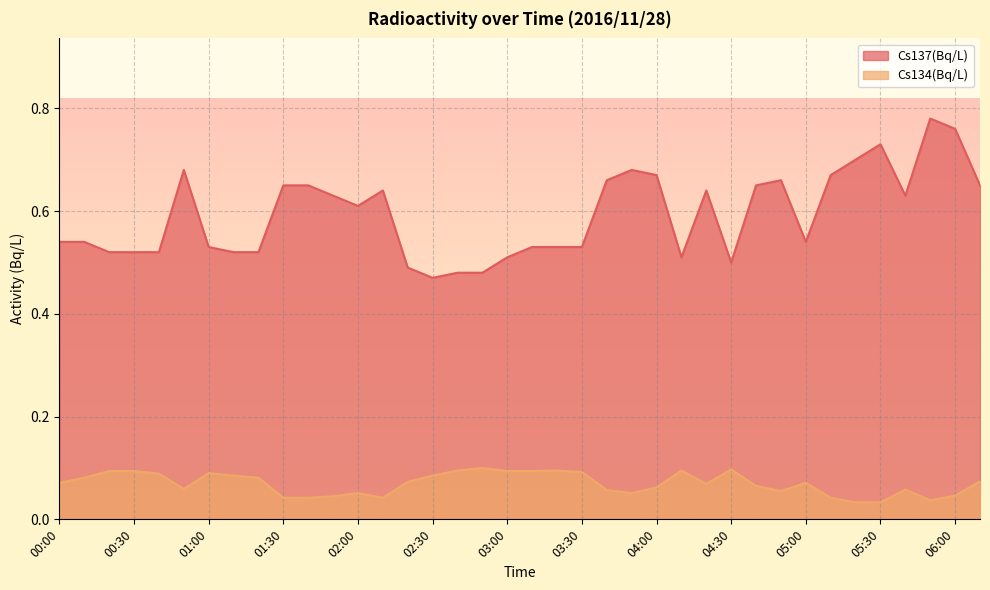

Between 00:40 and 05:10, which is larger?

05:10